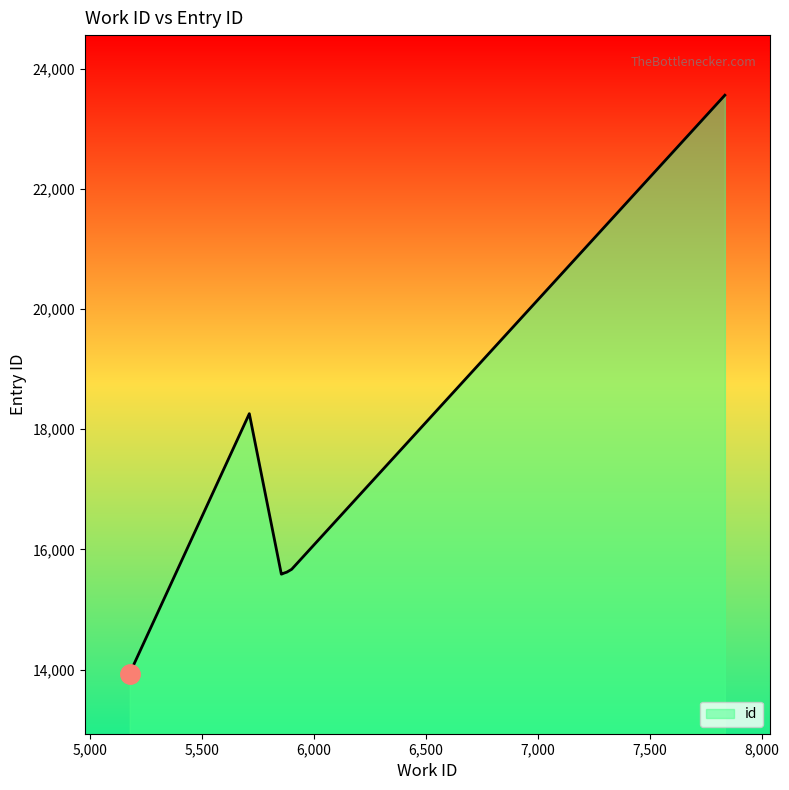

Rank the categories by value from lowest to highest.

5178, 5178, 5855, 5856, 5869, 5879, 5901, 5712, 7835